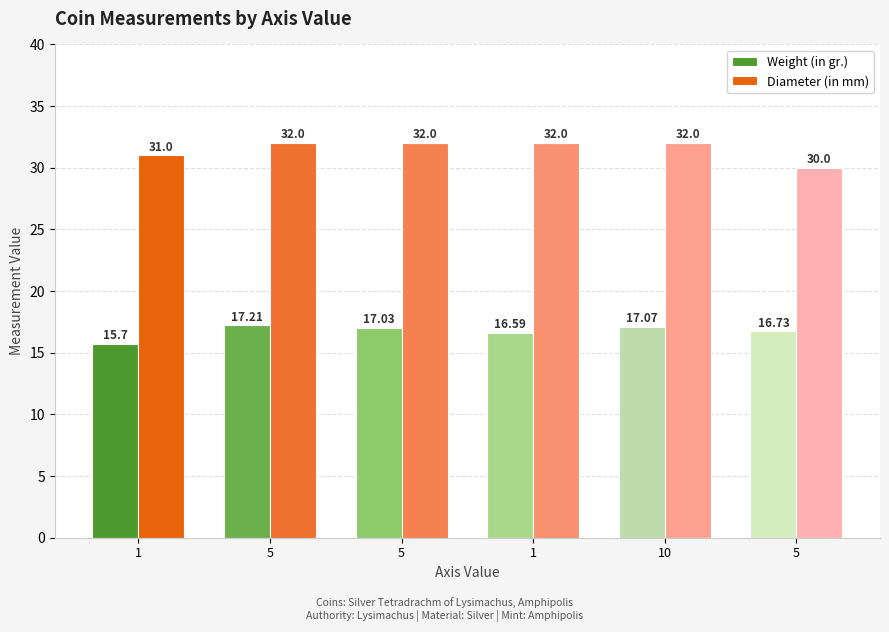

What is the value of the Diameter (in mm) bar at the 6th from the left?

32.0